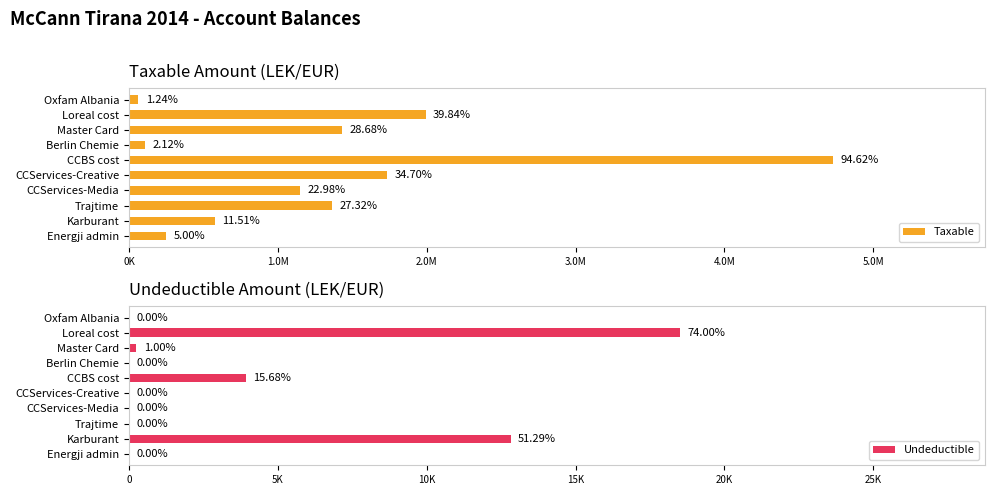

What is the approximate value of Undeductible at Master Card?

250.0